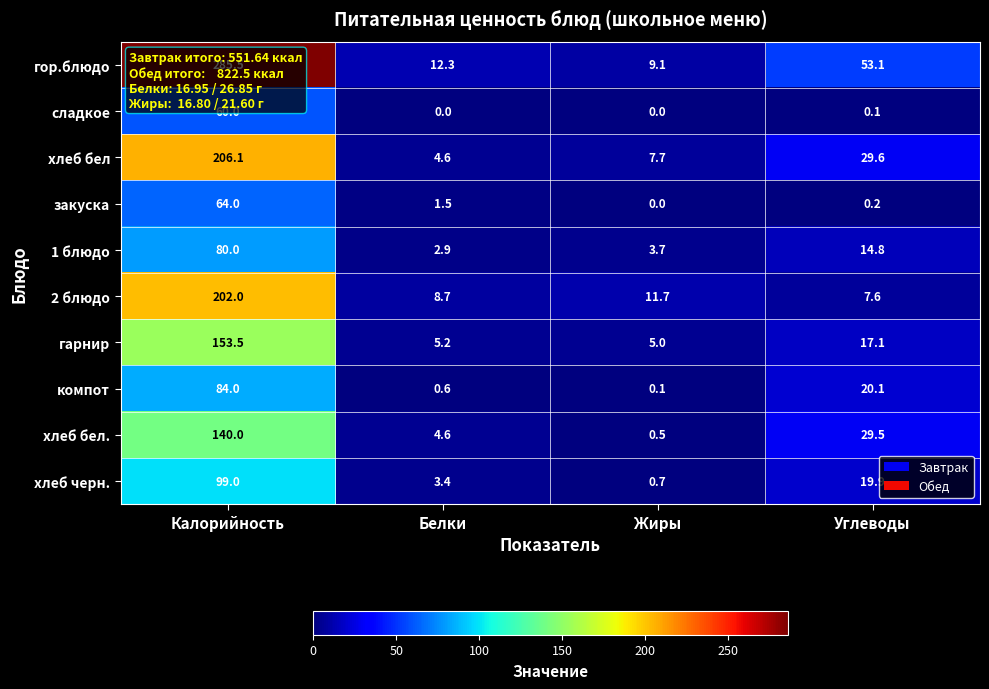

Is it true that гарнир equals 48.2 at Калорийность?

False